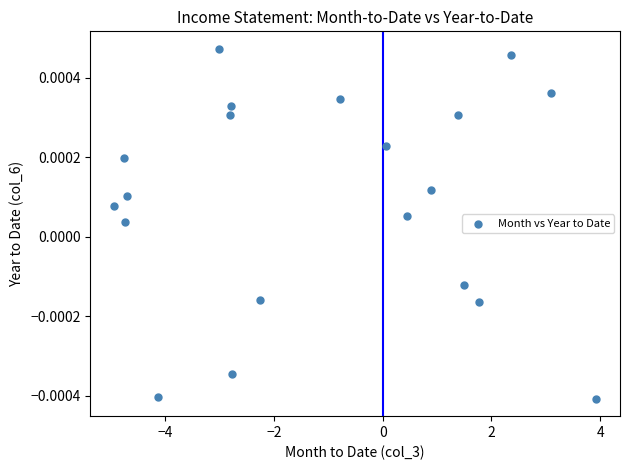

What is the range of X values (max minus min)?

8.9